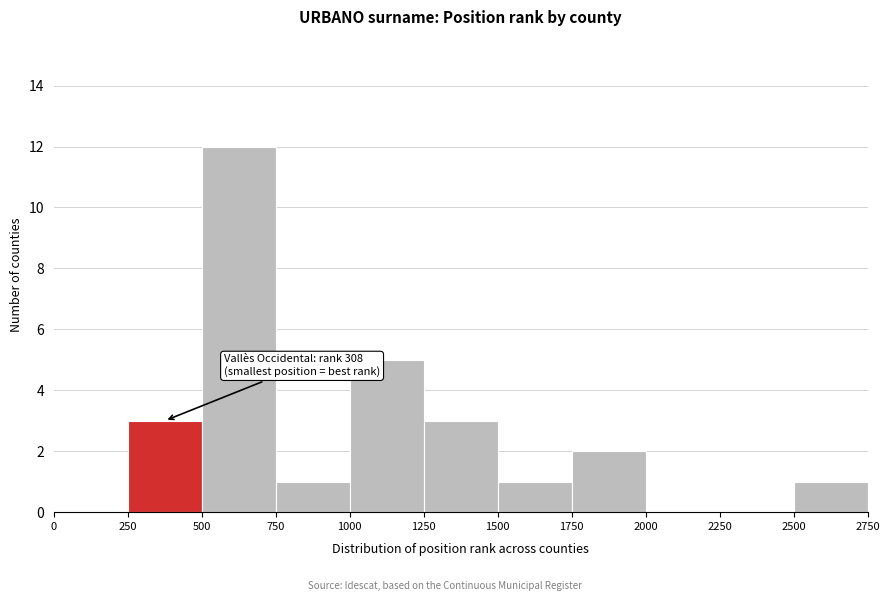

Which range on the x-axis has the tallest bar?

500 to 750